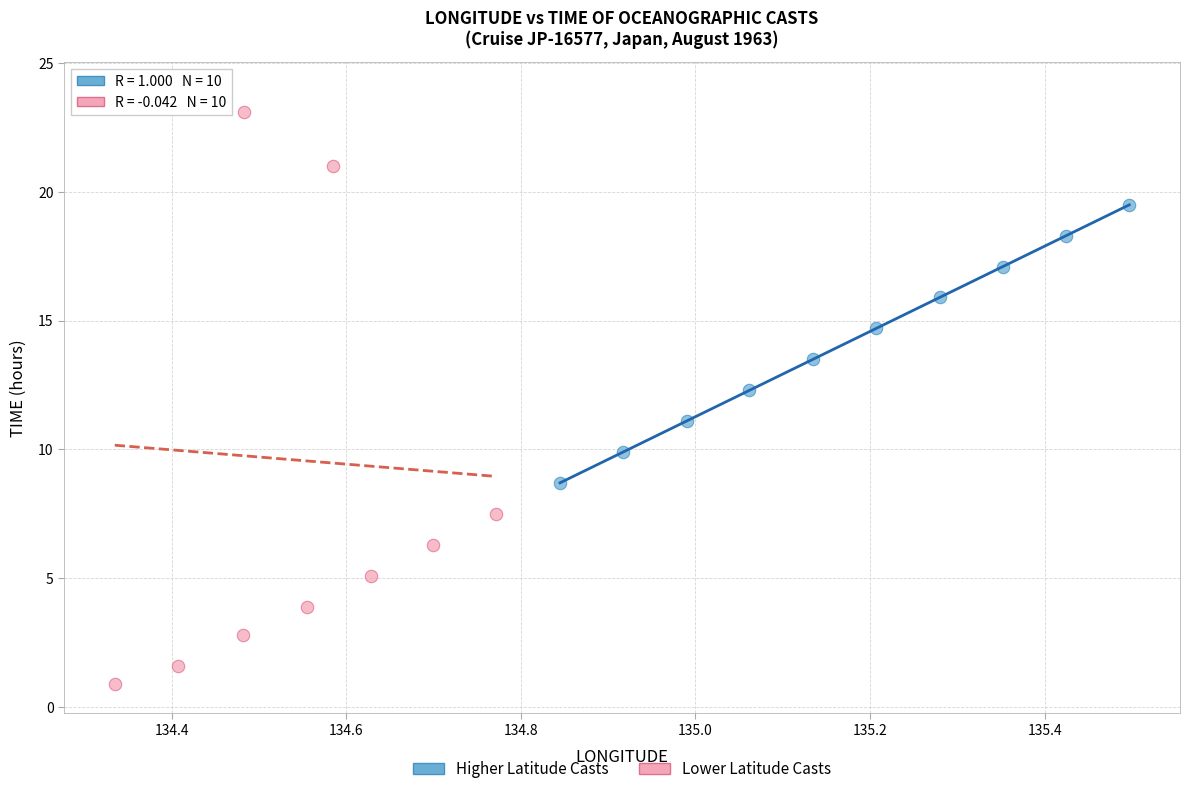

Which series reaches the minimum Y coordinate?

Lower Latitude Casts